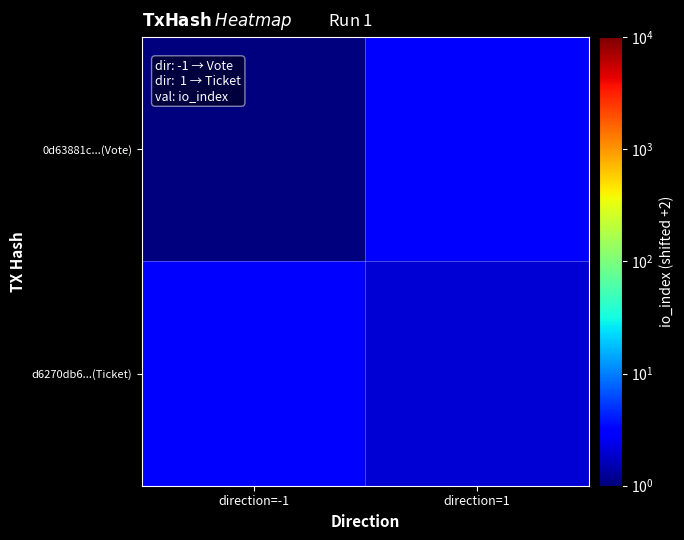

Which has a higher value, direction=1 or direction=-1?

direction=1